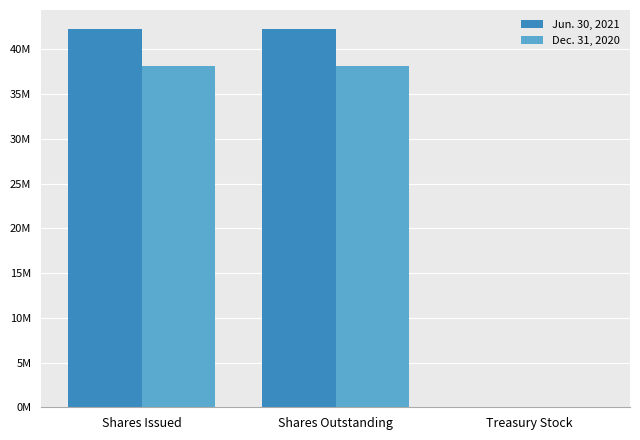

Does the chart contain stacked bars?

No